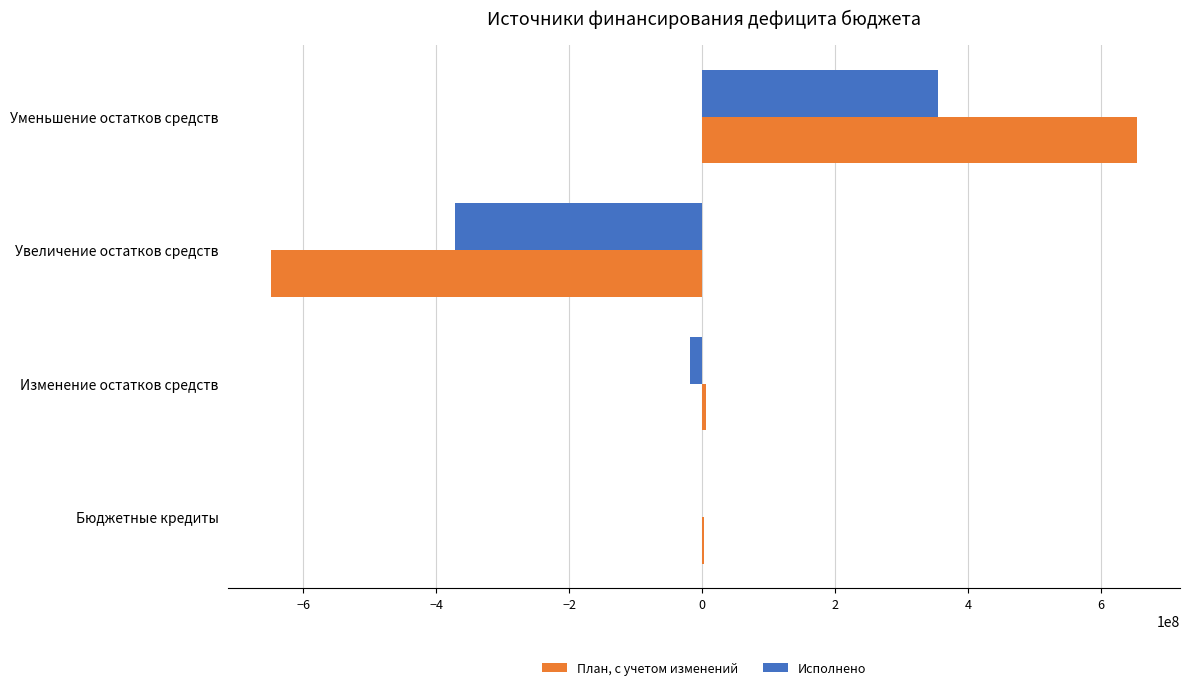

What is the sum of all Исполнено values?

-35914437.6